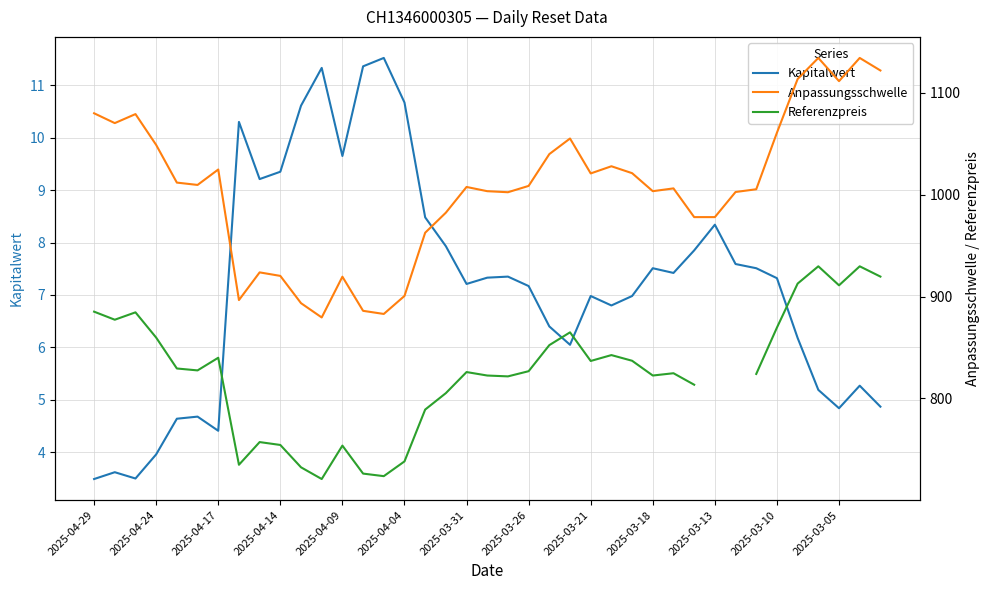

Does the chart have visible grid lines?

Yes